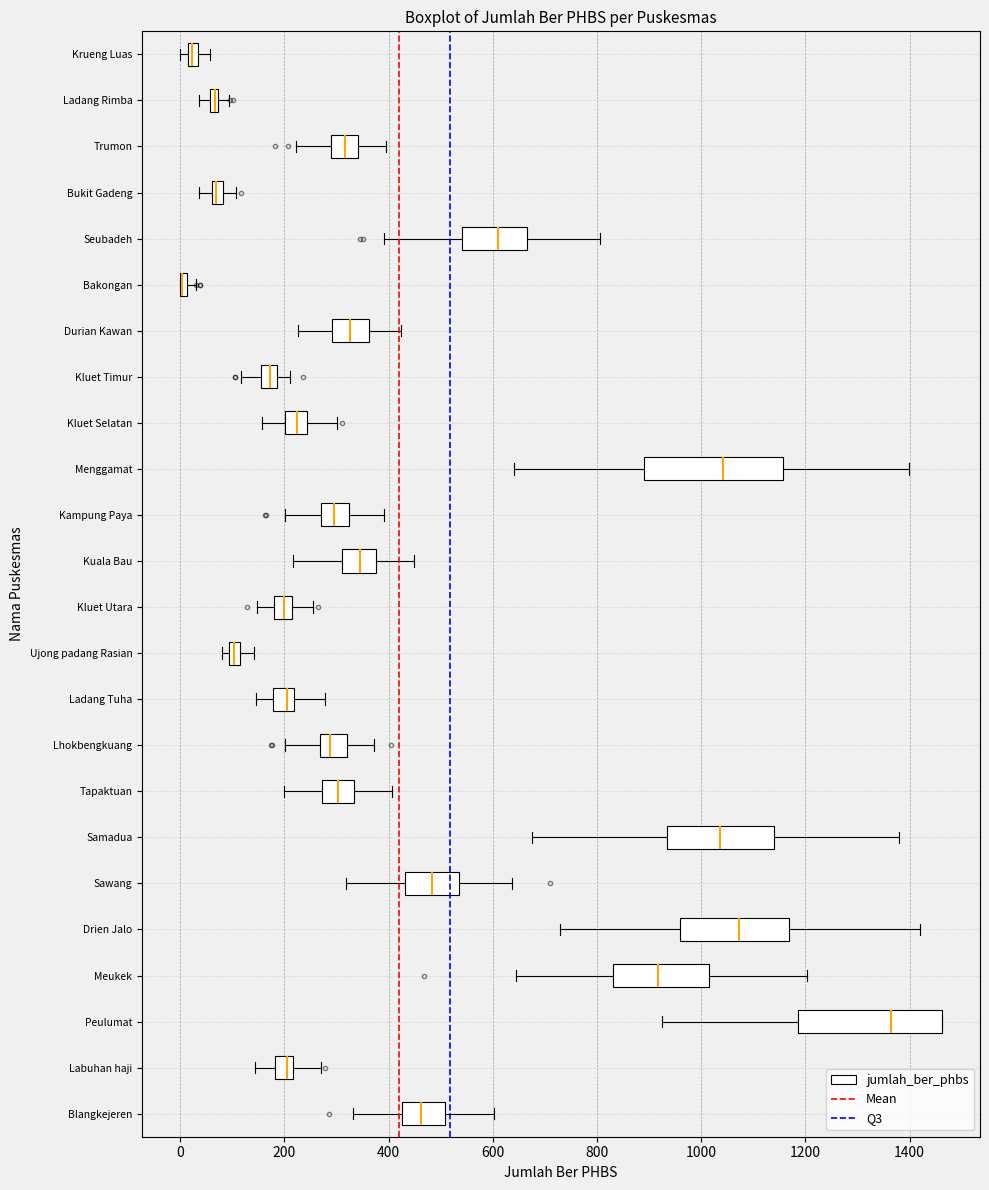

Where is the right edge of the box for Krueng Luas on the x-axis? The values are not printed on the chart, so give them approximately, as read against the axis.

40